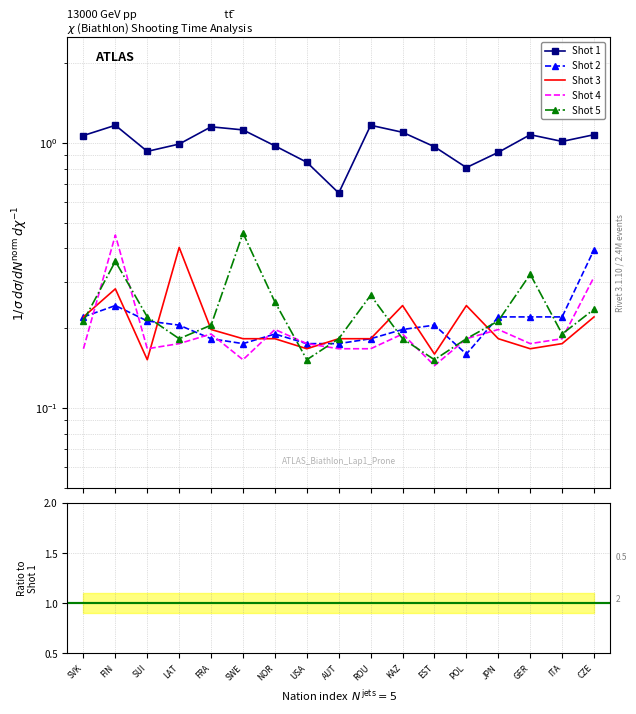

What is the label of the 11th point from the left?

KAZ